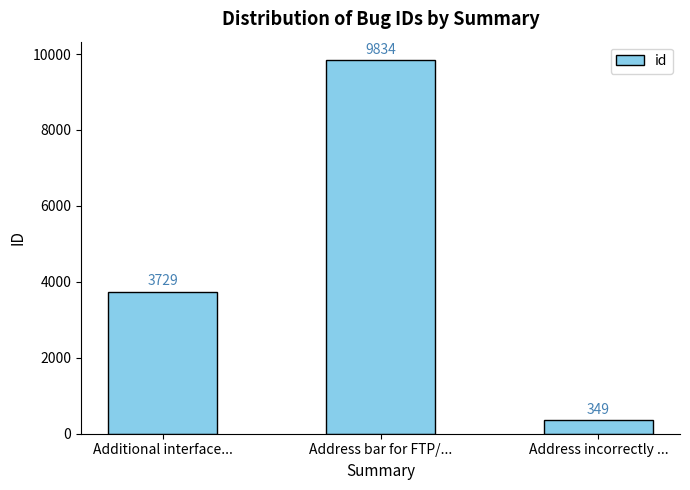

What is the sum of the values at Additional interface... and Address bar for FTP/...?

13563